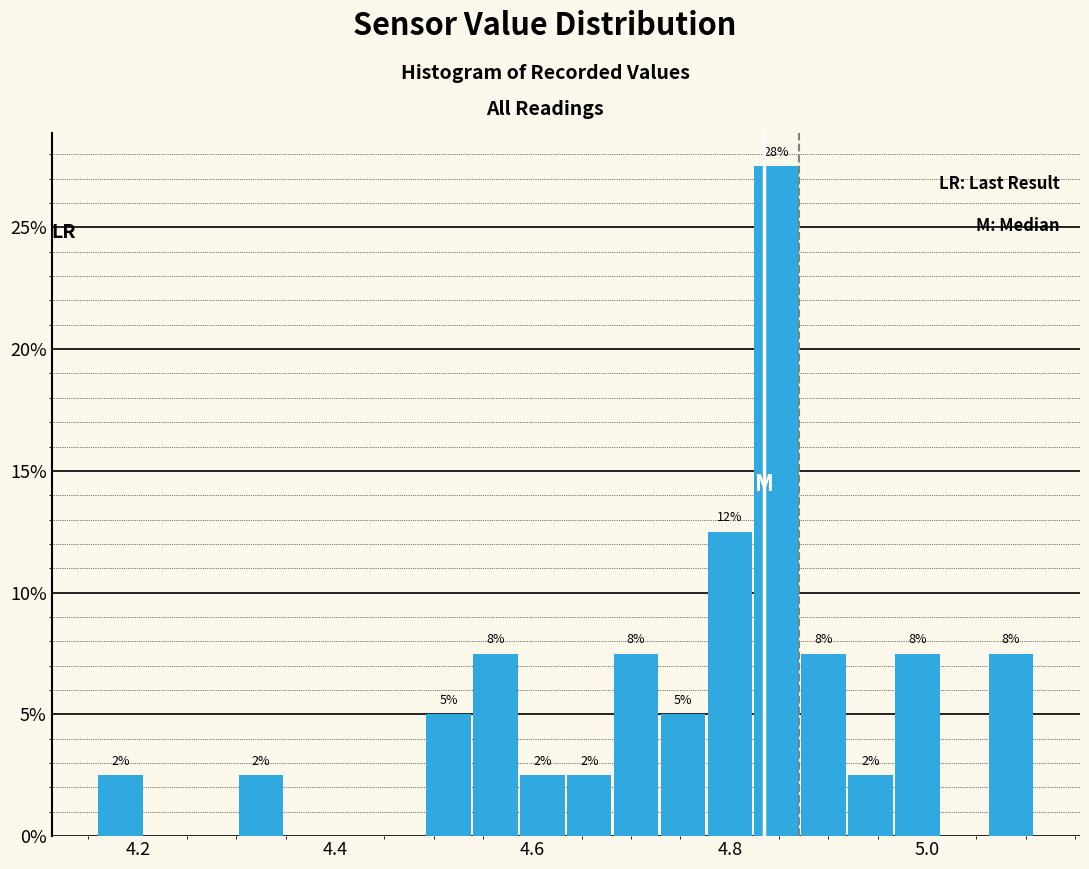

Around what value on the x-axis is the tallest bar? Give the approximate position of its centre, as read against the axis.

4.84